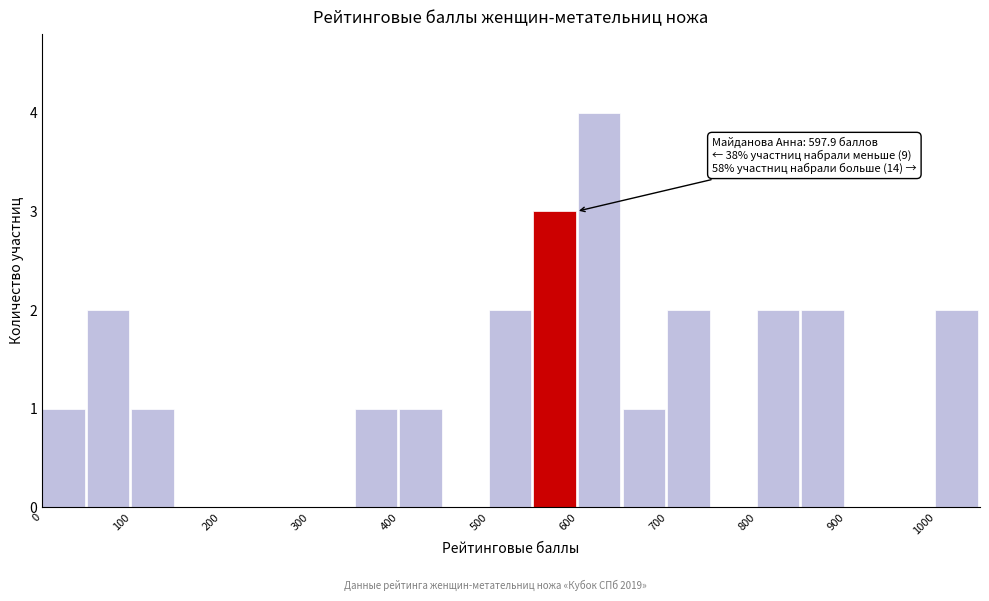

Over which range of the x-axis is the bar tallest?

600 to 650